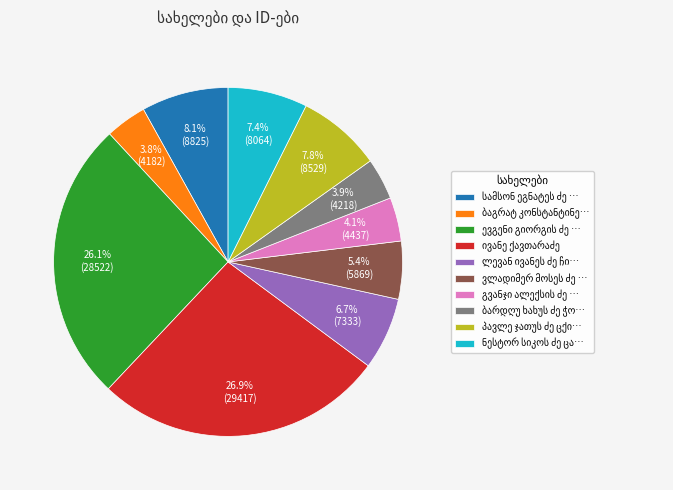

Is there any slice that represents more than half of the pie?

No